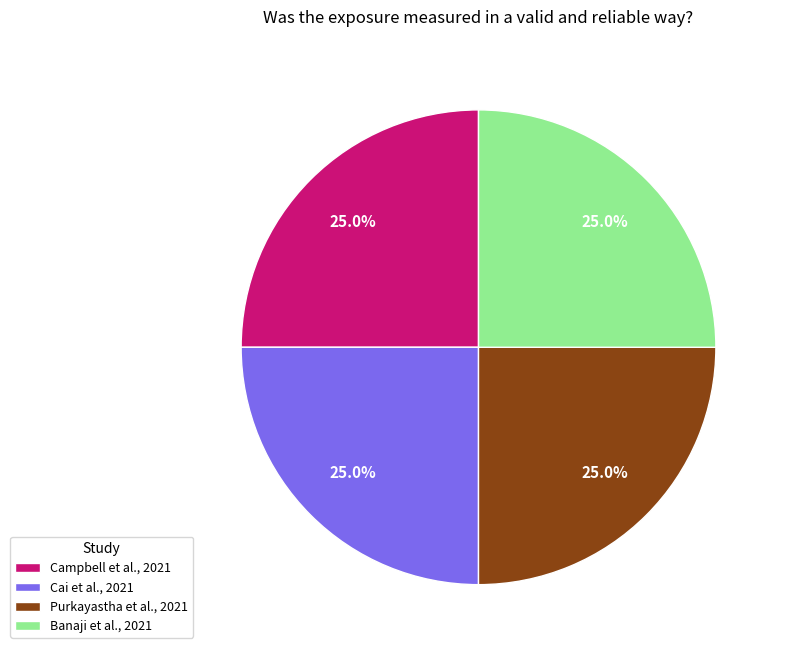

Is there any slice that represents more than half of the pie?

No